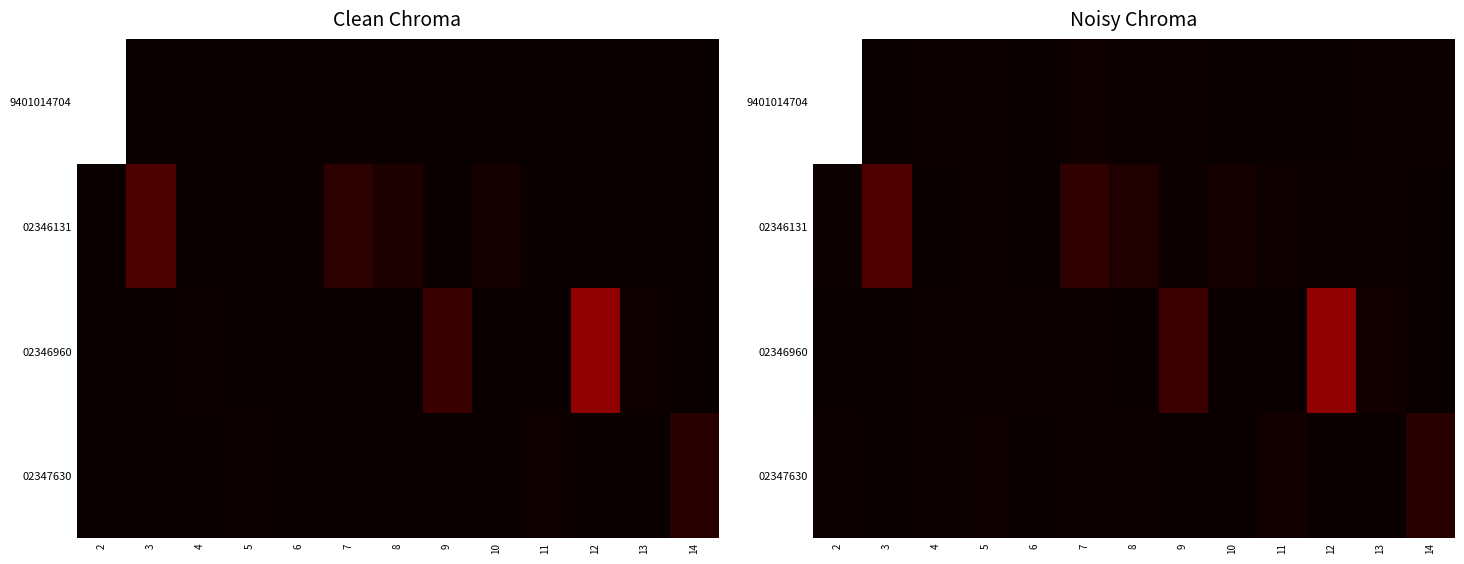

What is the spread (max minus min) of values at 13?

66.0